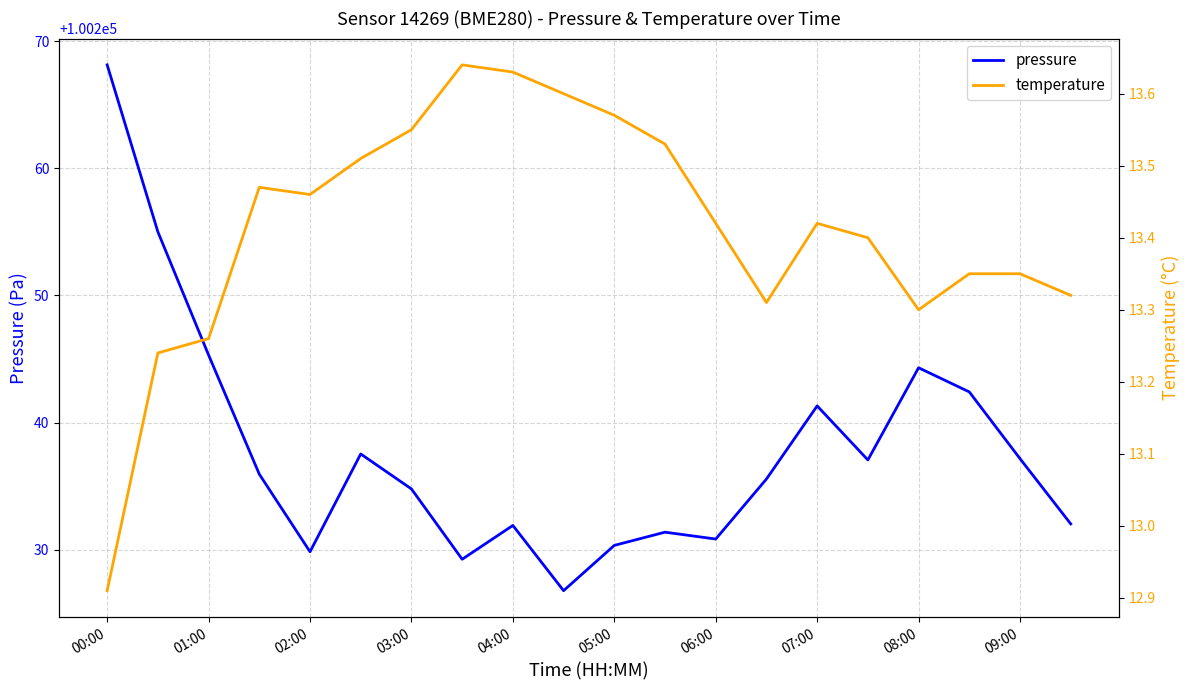

How many data points in pressure are above 100235?

11